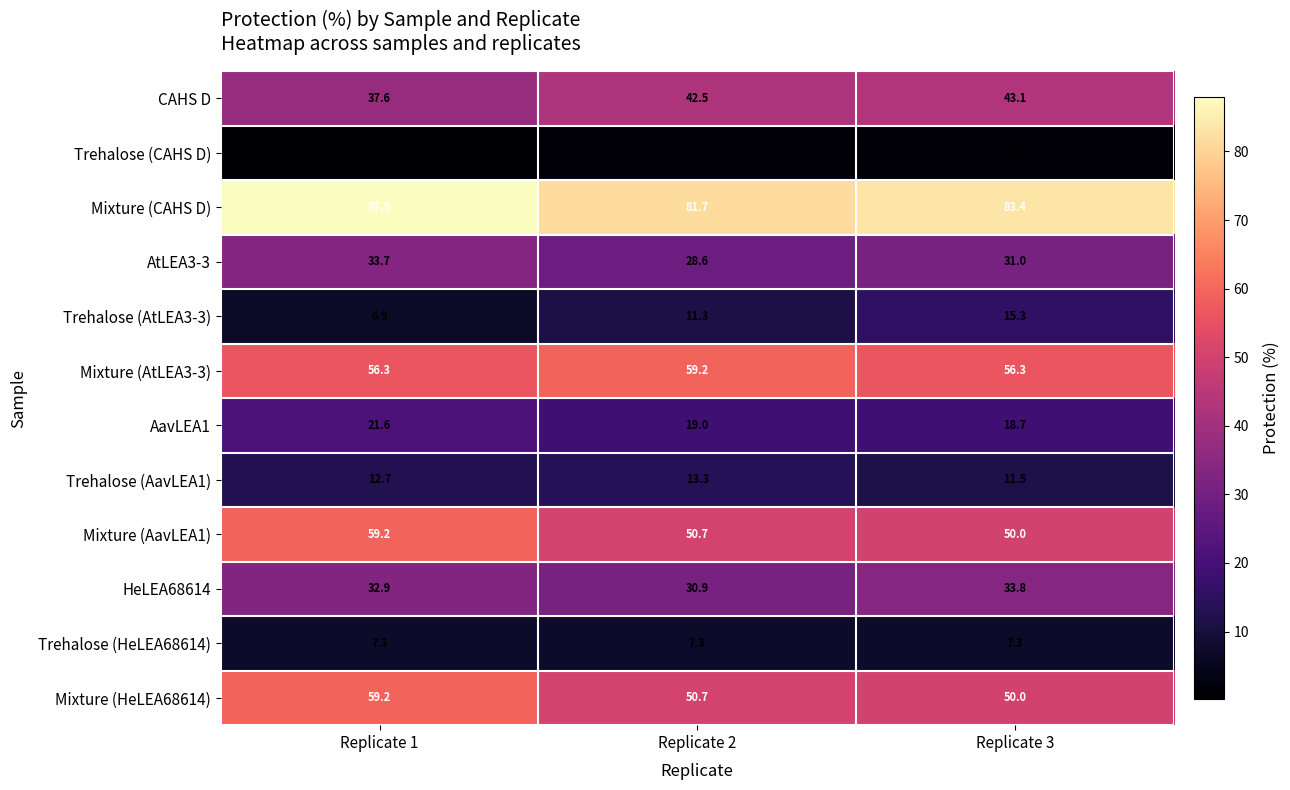

Which category has the lowest value across all series?

Replicate 1